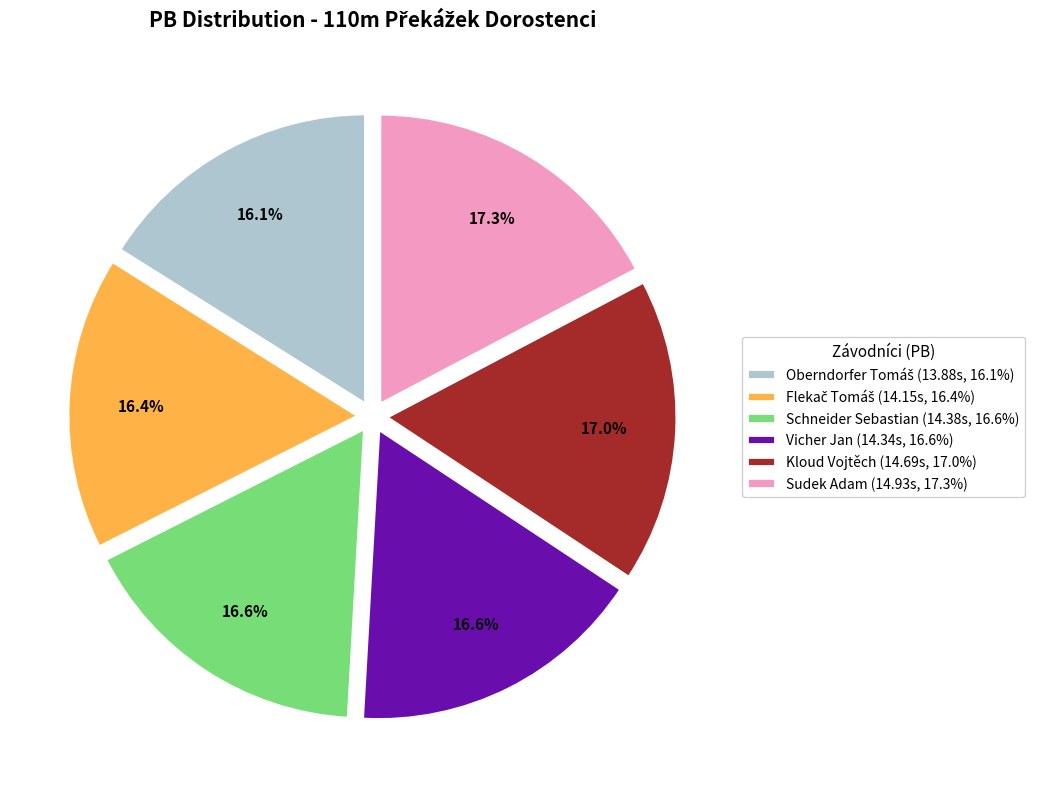

How much of the chart is everything except Kloud Vojtěch (14.69s, 17.0%)?

83.0%